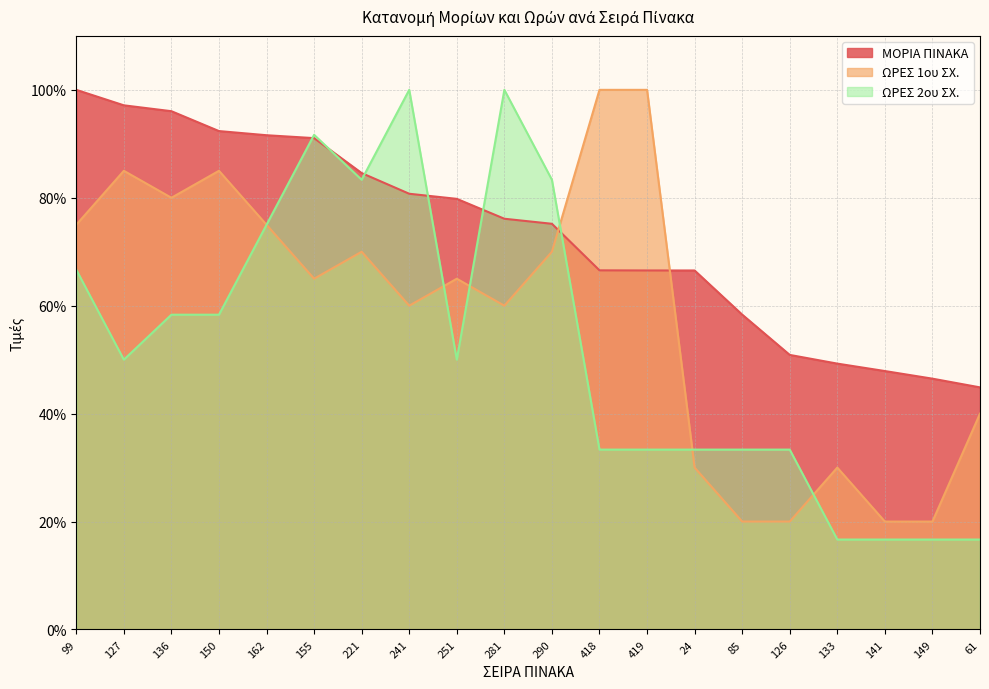

Which has a higher value, 251 or 99?

99